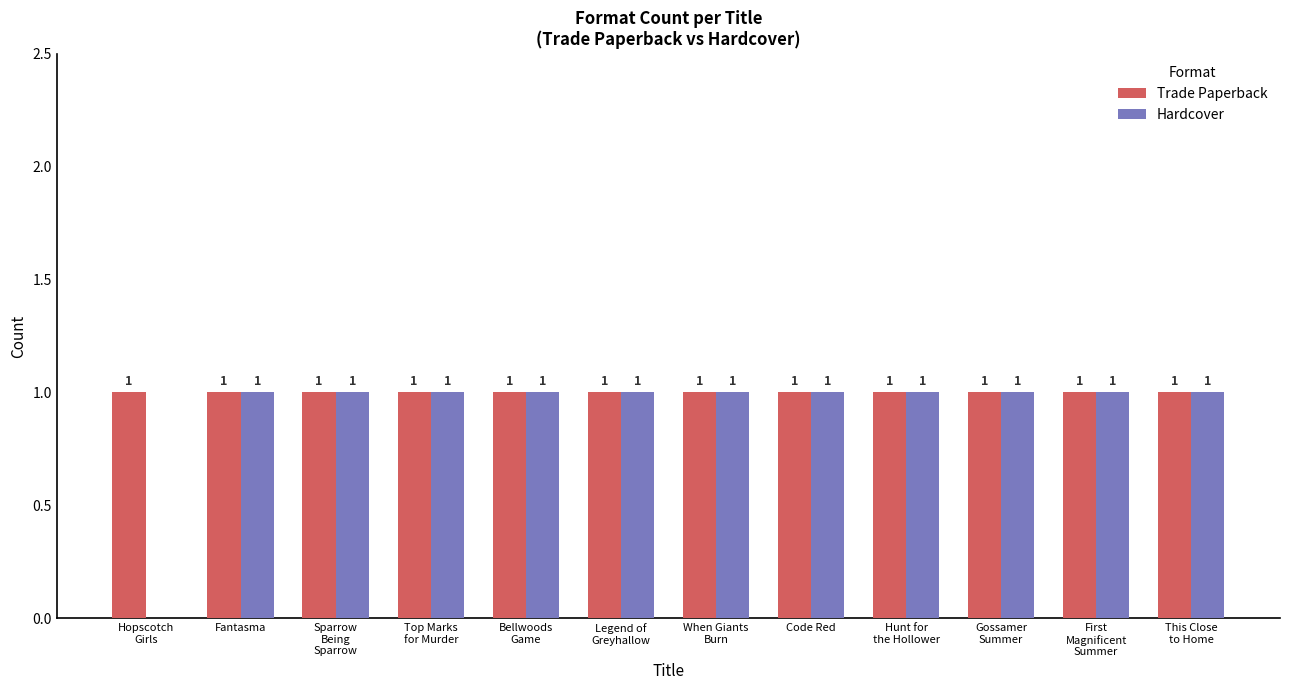

Reading left to right, list all the values displayed in this chart.

Trade Paperback: Hopscotch
Girls=1	Fantasma=1	Sparrow
Being
Sparrow=1	Top Marks
for Murder=1	Bellwoods
Game=1	Legend of
Greyhallow=1	When Giants
Burn=1	Code Red=1	Hunt for
the Hollower=1	Gossamer
Summer=1	First
Magnificent
Summer=1	This Close
to Home=1
Hardcover: Hopscotch
Girls=0	Fantasma=1	Sparrow
Being
Sparrow=1	Top Marks
for Murder=1	Bellwoods
Game=1	Legend of
Greyhallow=1	When Giants
Burn=1	Code Red=1	Hunt for
the Hollower=1	Gossamer
Summer=1	First
Magnificent
Summer=1	This Close
to Home=1